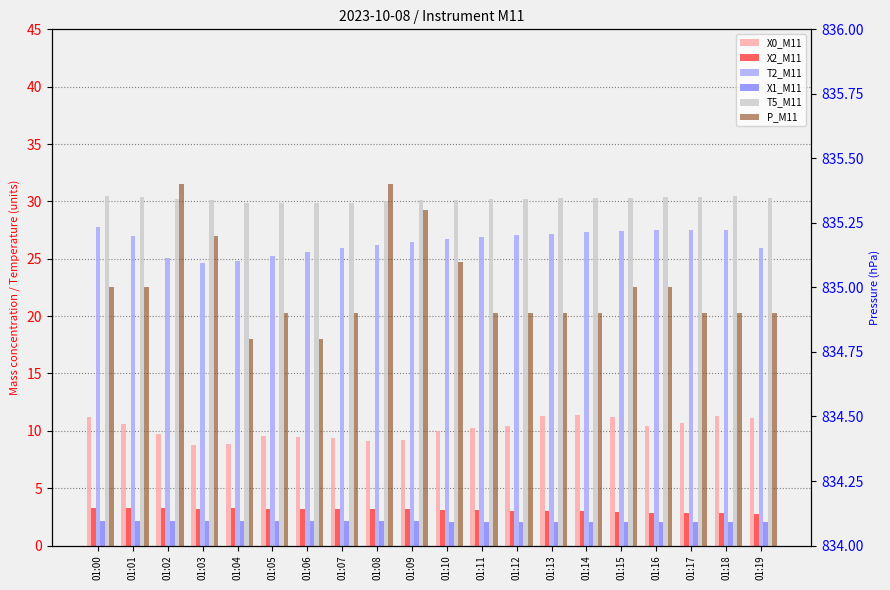

Count the P_M11 values in the range 834 to 835.

15